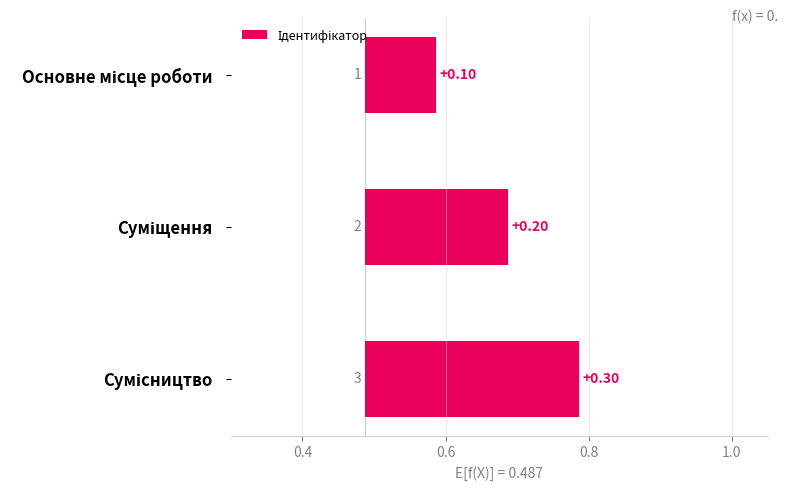

The chart shows a value of 0.5 at Сумісництво. True or false?

False